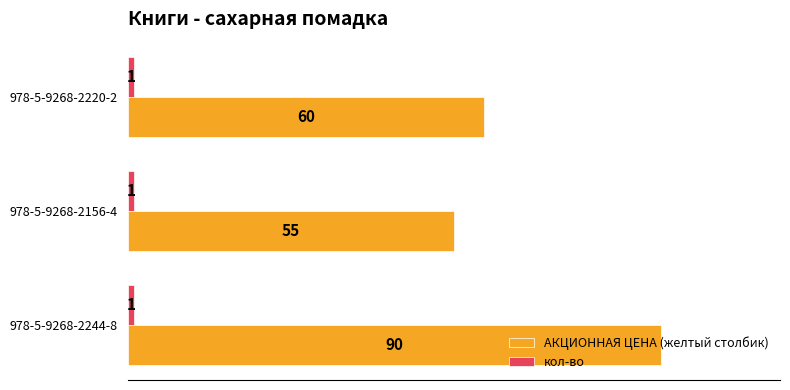

What is the difference between the maximum and minimum values in the АКЦИОННАЯ ЦЕНА (желтый столбик) series?

35